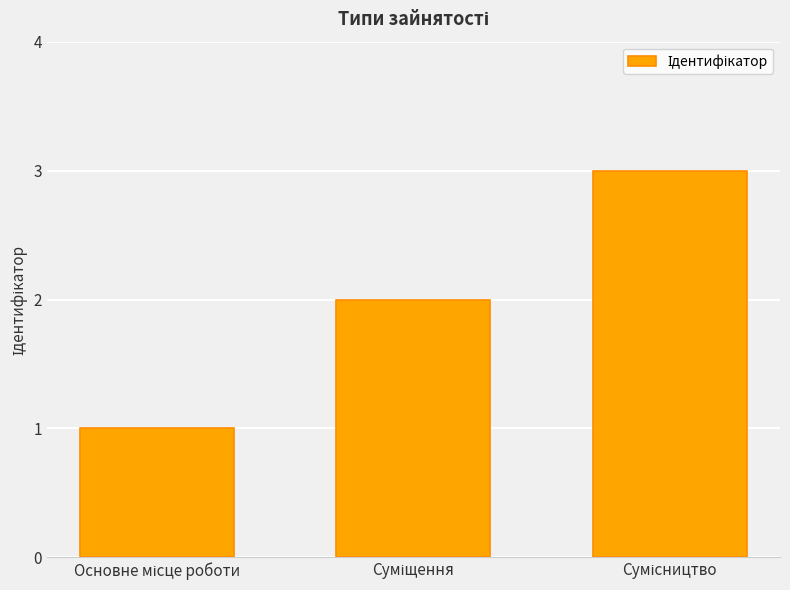

Are the bars grouped side by side (vs. stacked)?

No